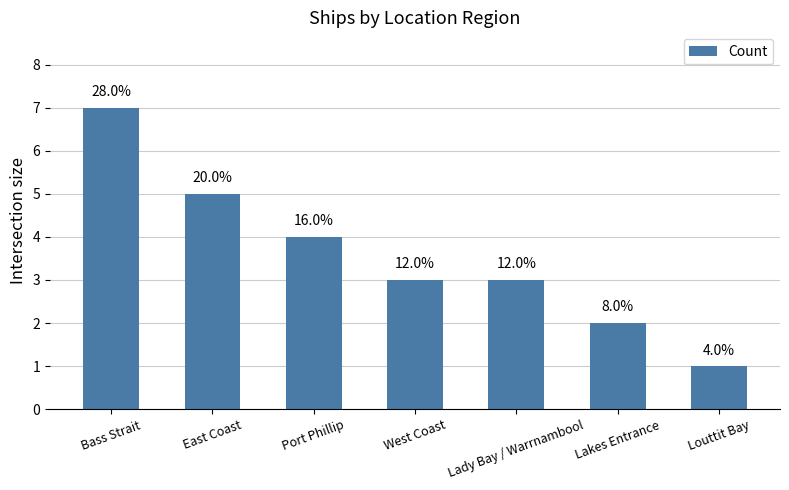

Where is the data nearest to the value 4?

Port Phillip